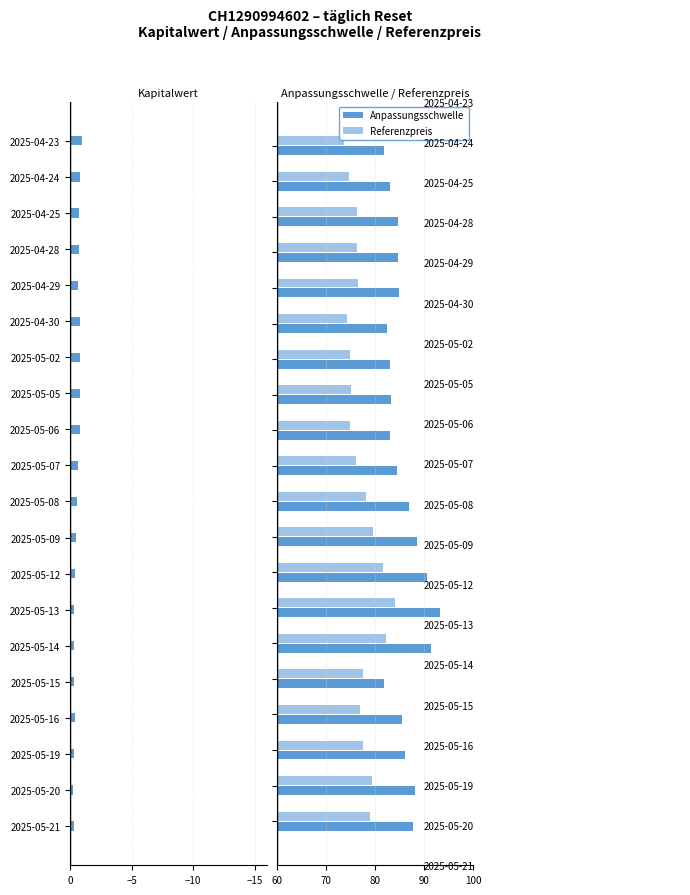

What is the highest value of the Referenzpreis series?

84.0